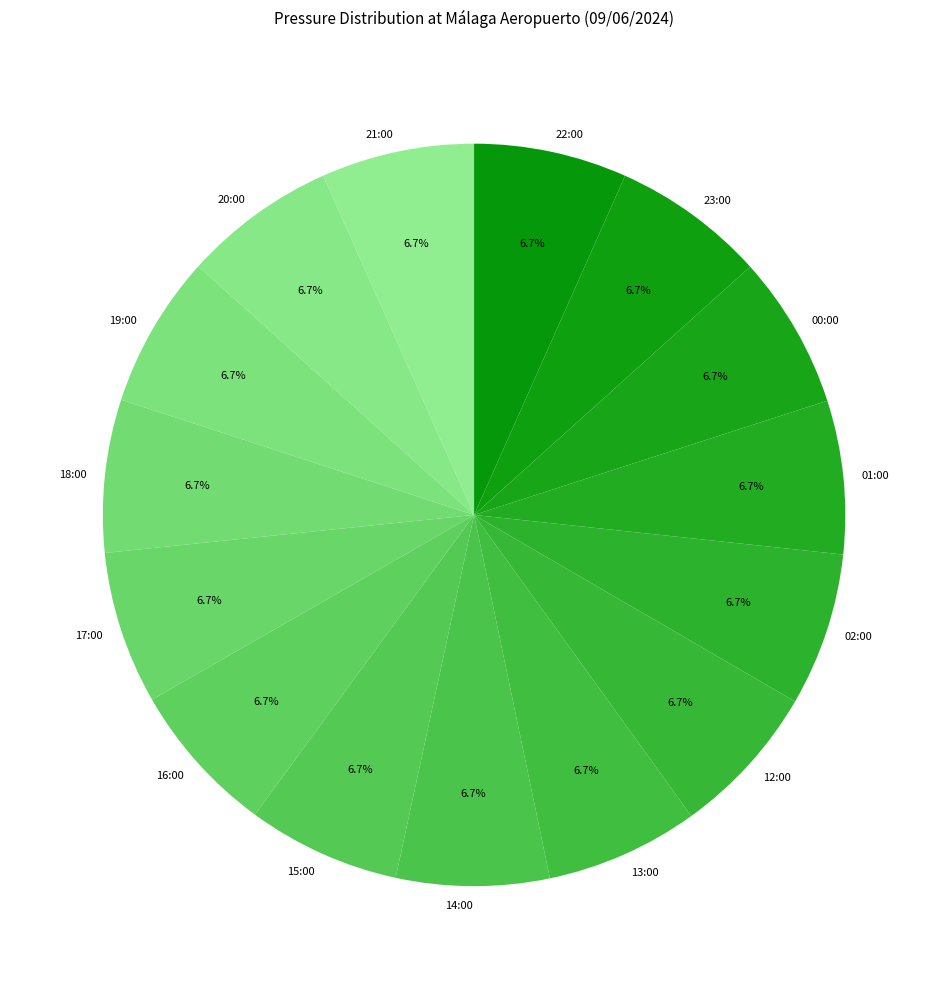

Does 14:00 account for over 50% of the chart?

No